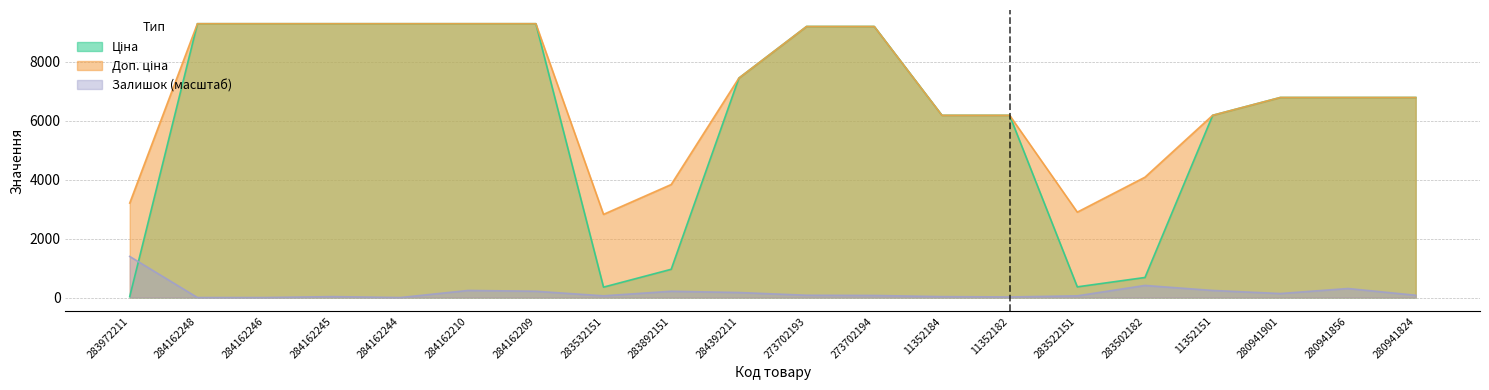

At how many categories does at least one series exceed 7047?

9